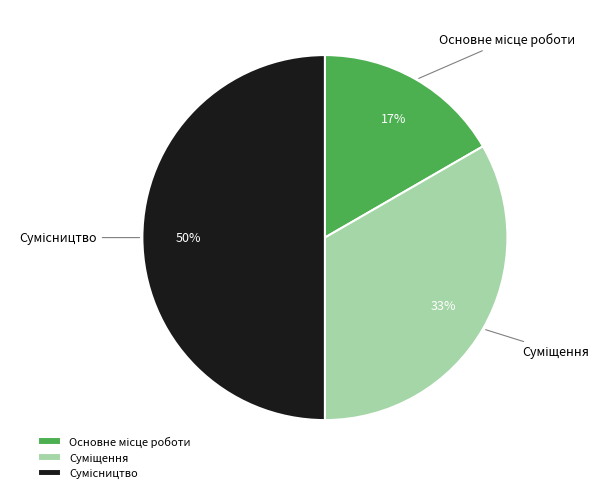

To the nearest percent, what is the difference between the largest and smallest slice percentages?

33%